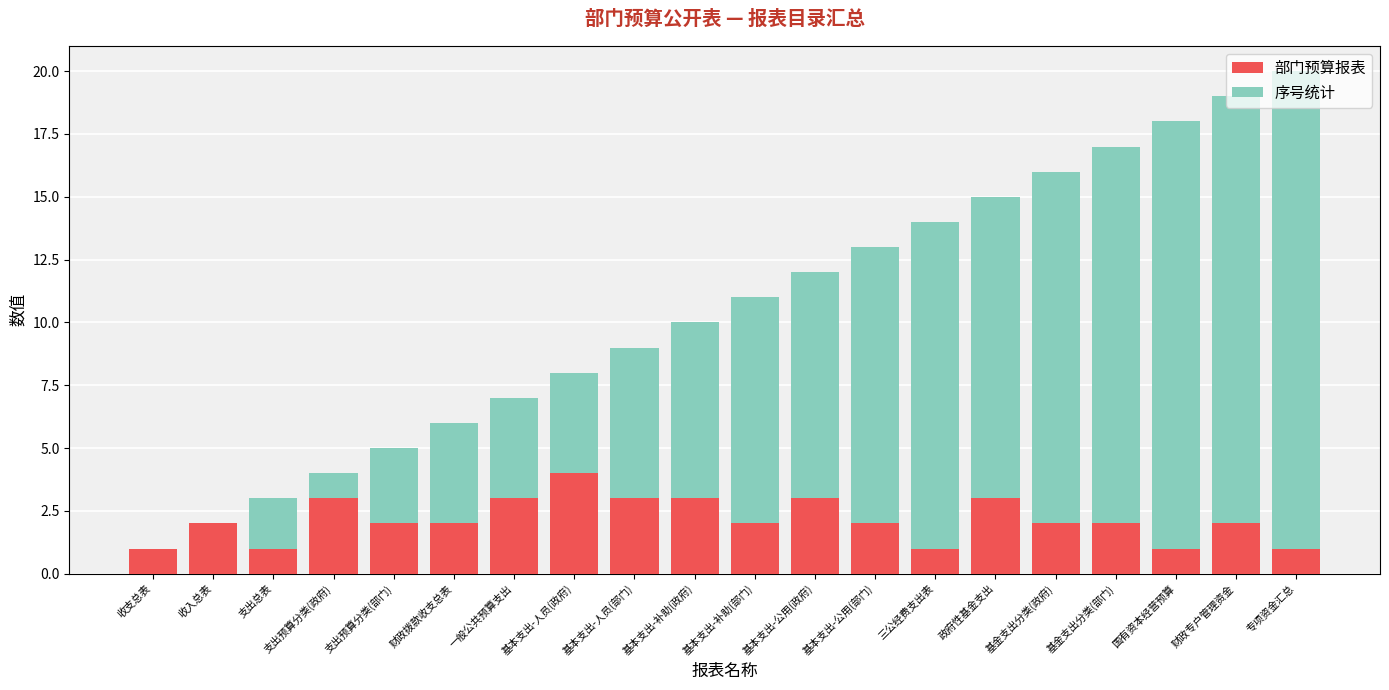

What is the total value across all series at 政府性基金支出?

15